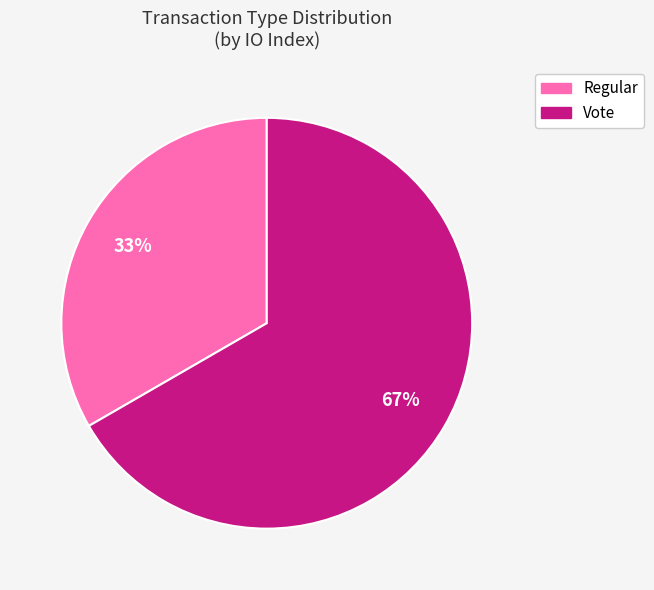

Rank the categories by value from highest to lowest.

Vote, Regular